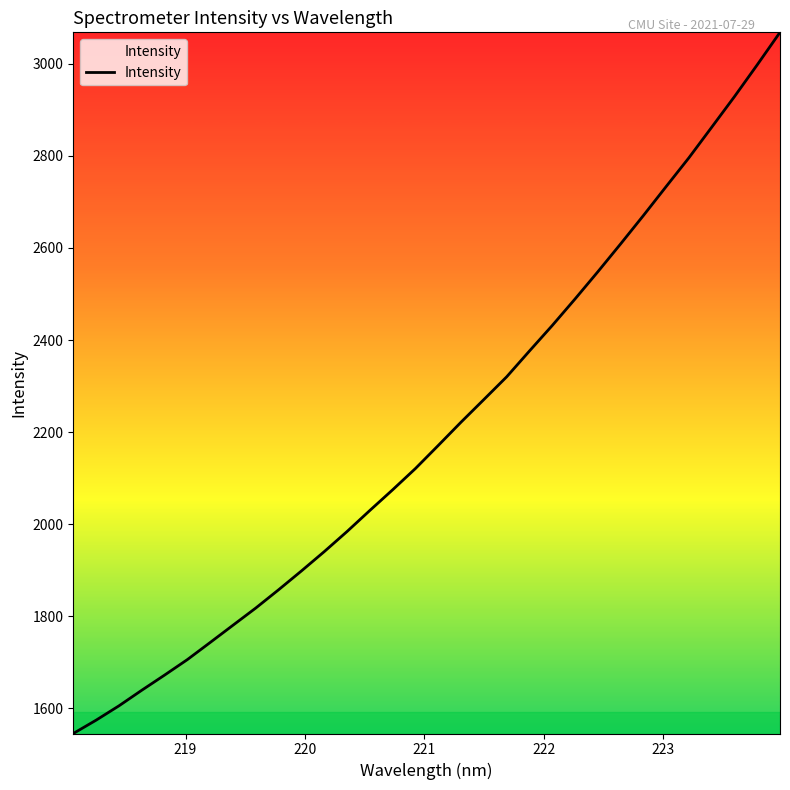

What is the smallest value displayed?

1545.4